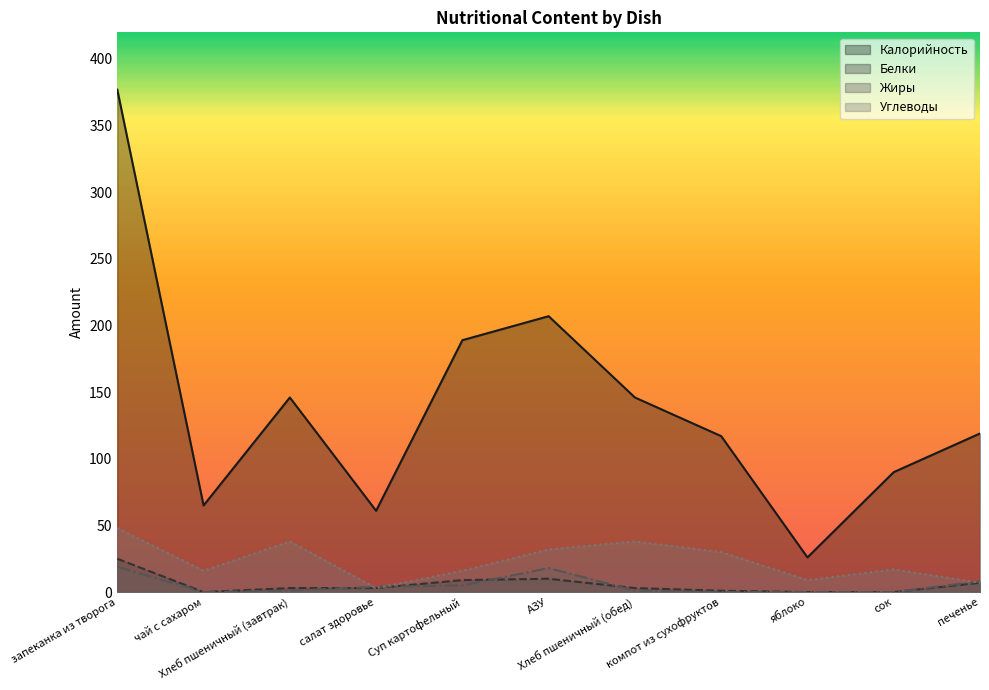

True or false: Калорийность and Белки cross at least once.

False